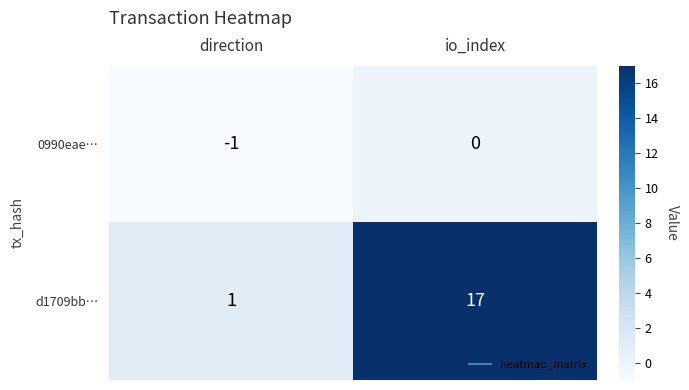

At how many categories does at least one series exceed 0?

2